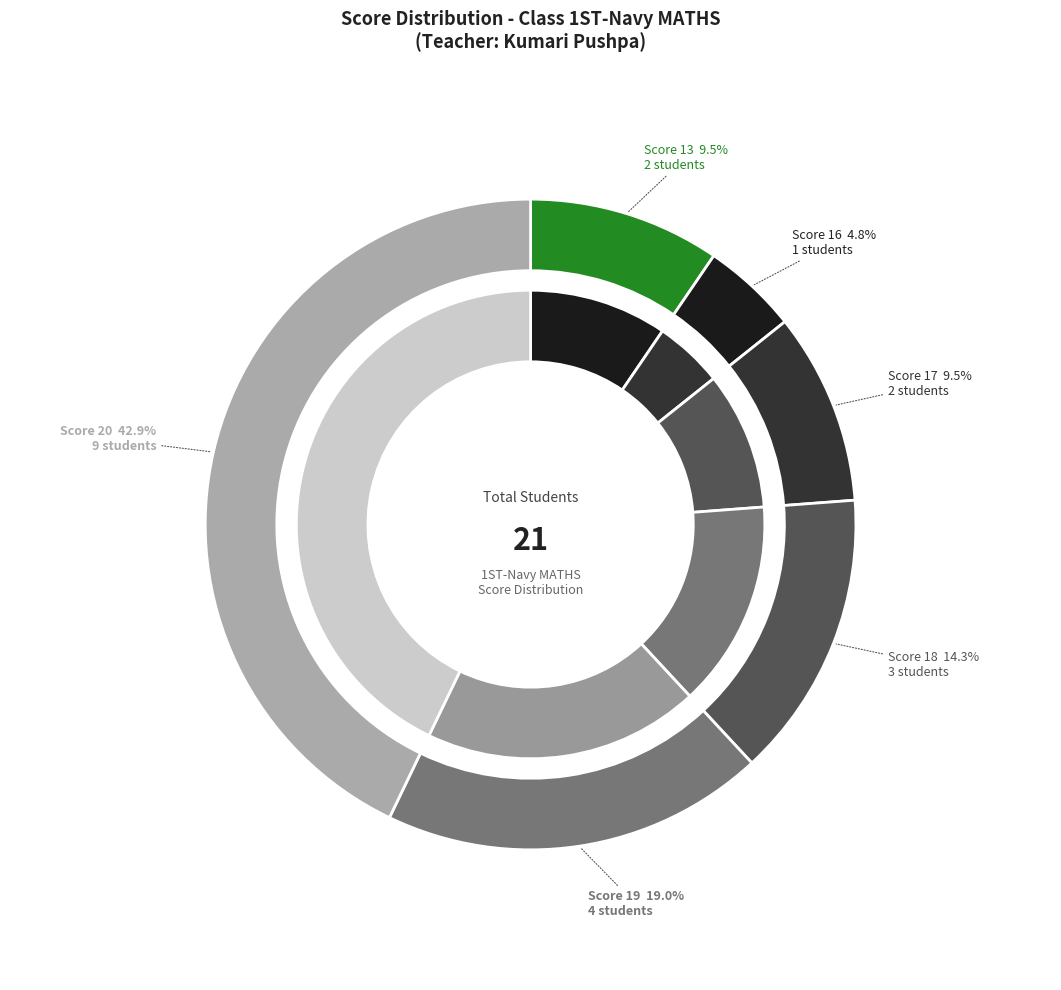

True or false: 16 accounts for 5% of the total.

True